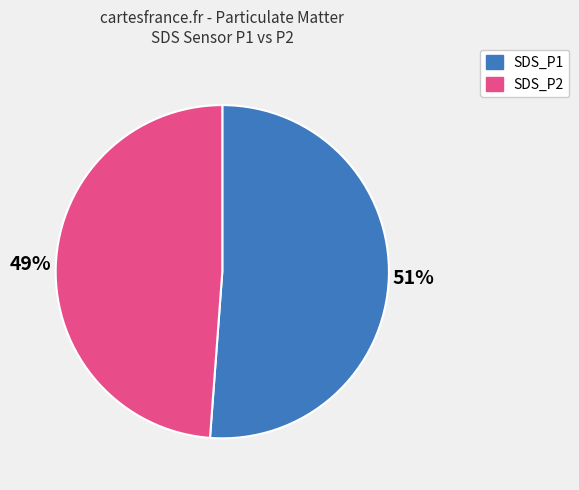

What percentage is the SDS_P1 slice, to the nearest percent?

51%